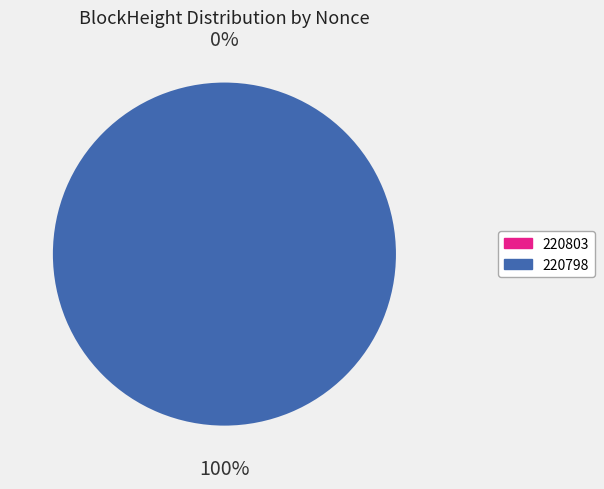

How many segments does this pie chart have?

2